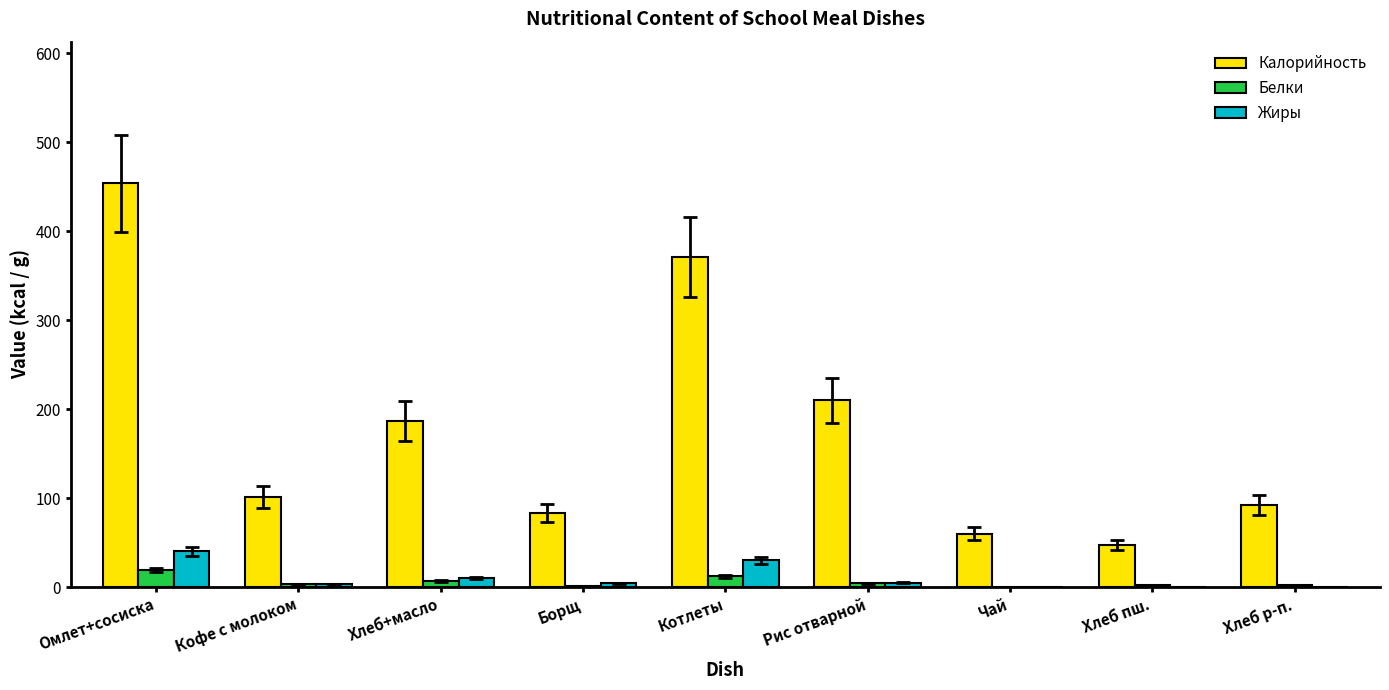

How many groups of bars are there?

9